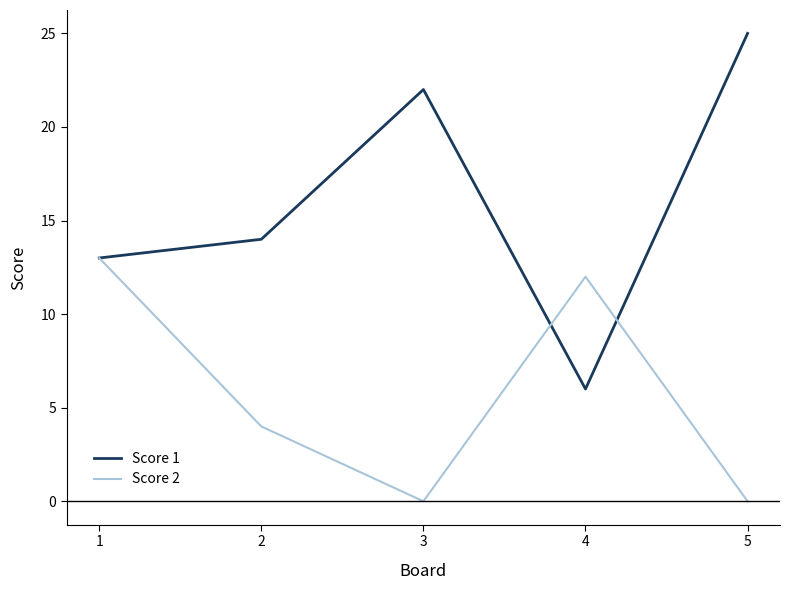

Which series has the widest spread of values?

Score 1